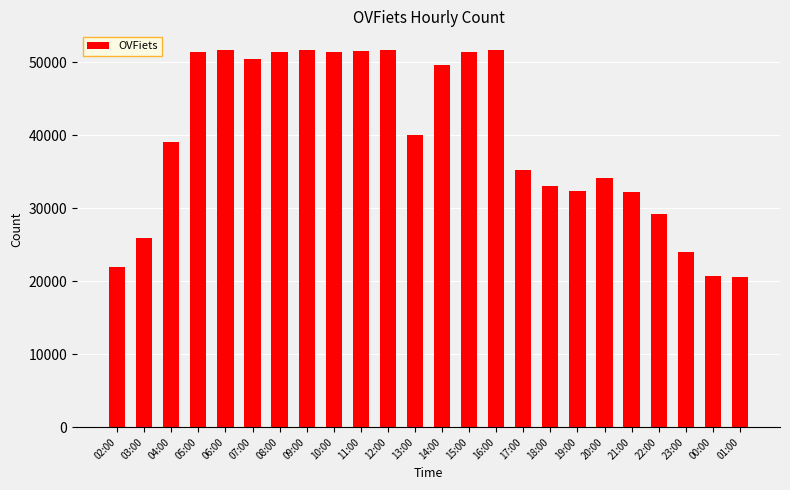

What is the change in value from 11:00 to 21:00?

-19325